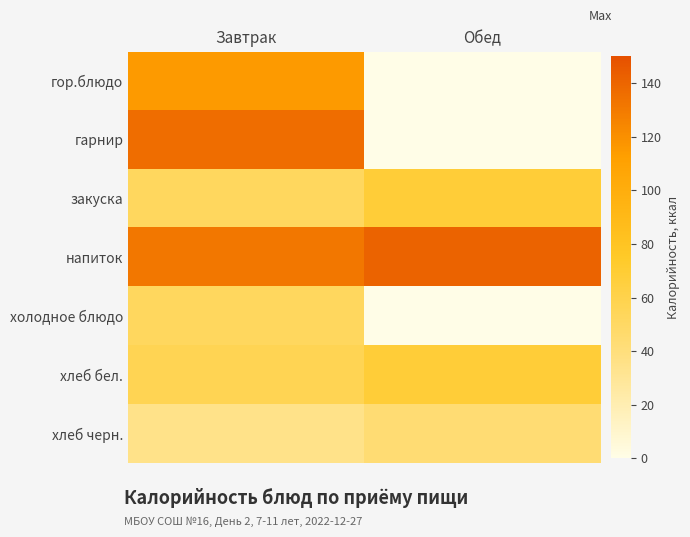

How many categories are shown in the chart?

2